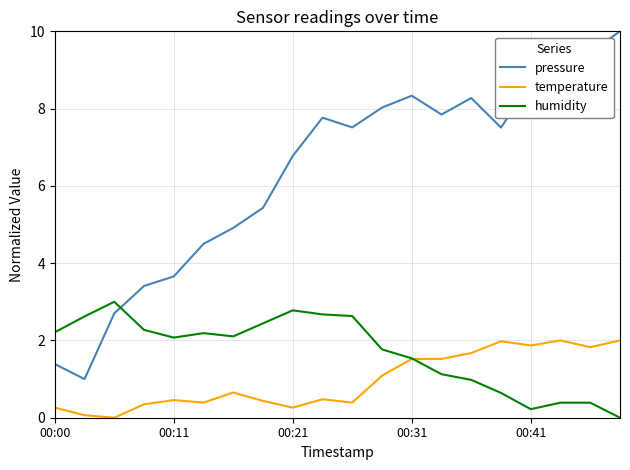

Which series has the largest total across all categories?

pressure